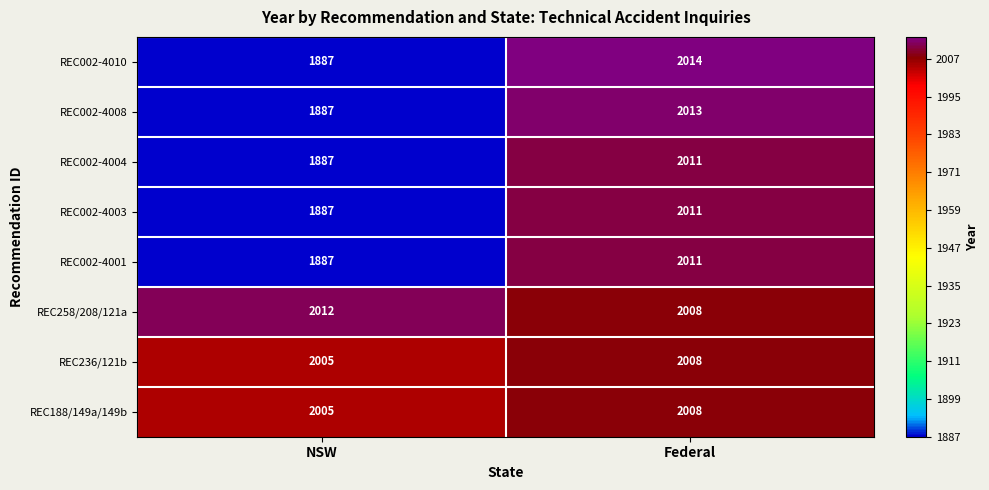

The REC002-4008 series shows 3078 at Federal. True or false?

False